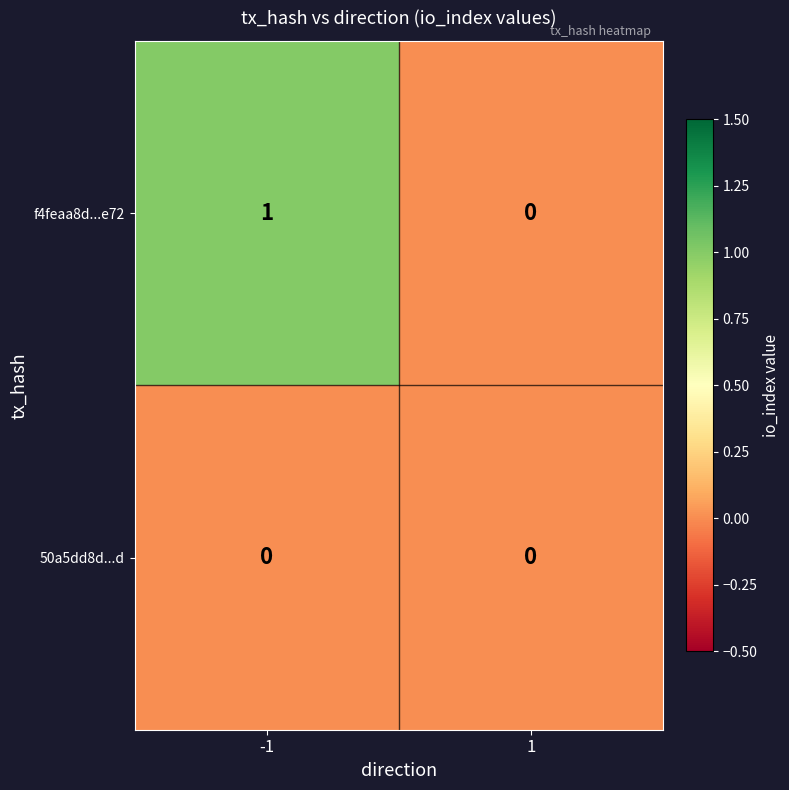

How many data points does each series have?

2